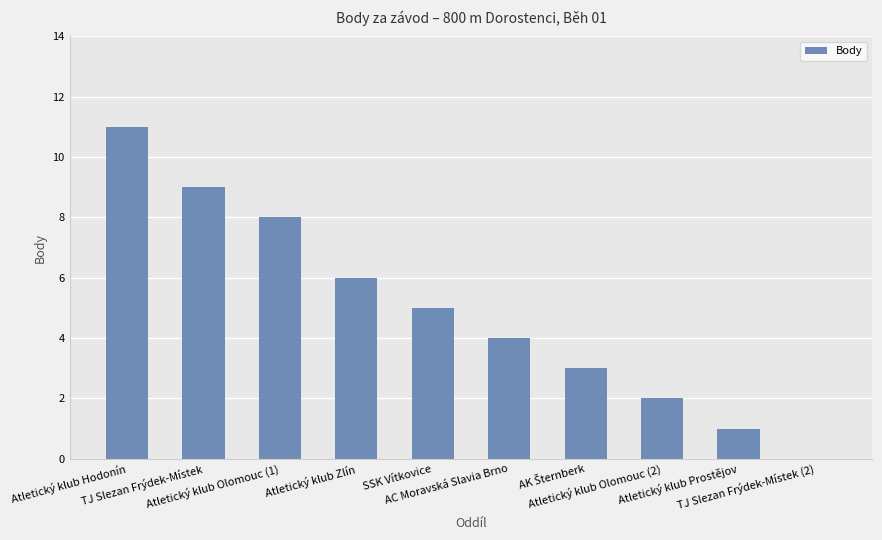

Reading left to right, transcribe all the data shown in this chart.

11	9	8	6	5	4	3	2	1	0